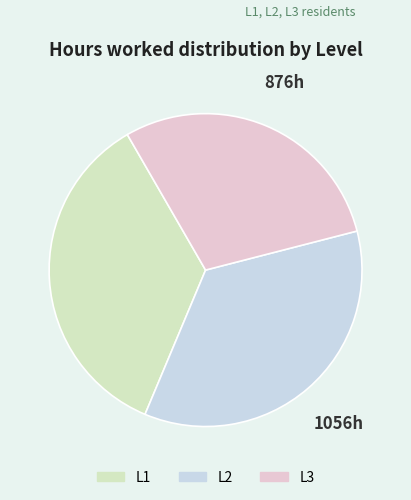

Is it true that L3 is 29% of the pie?

True